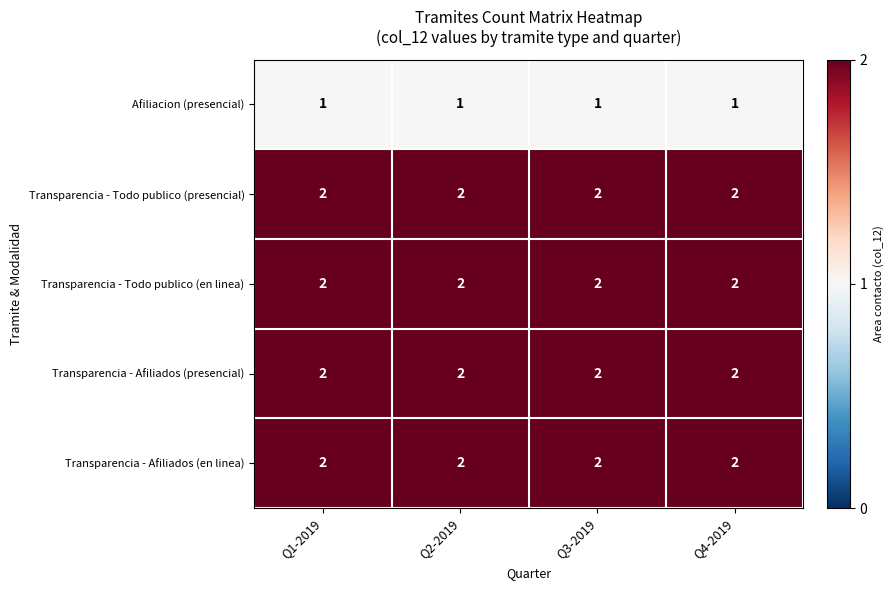

What is the total value across all series at Q2-2019?

9